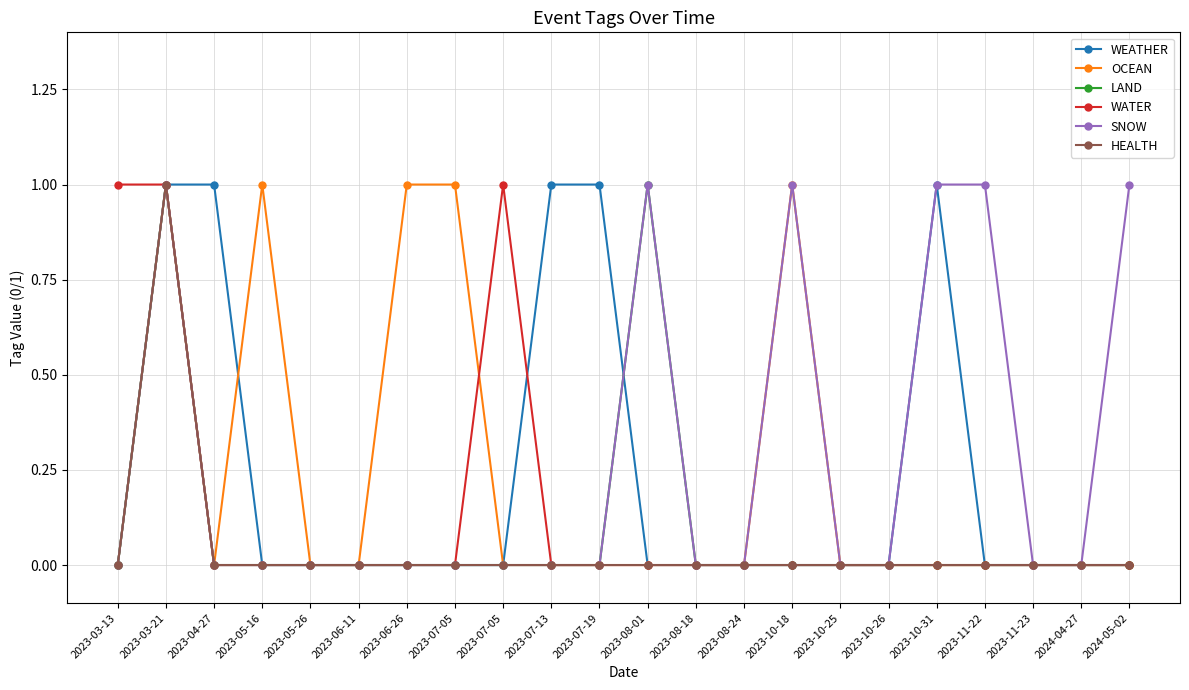

Which label corresponds to the largest value in the chart?

2023-03-21